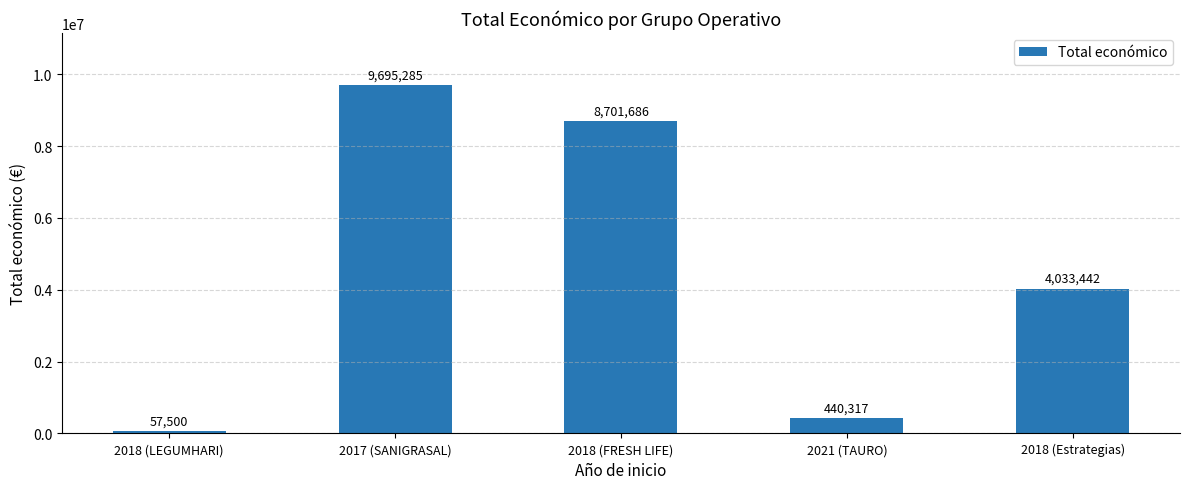

What is the difference between the values at 2018 (FRESH LIFE) and 2018 (Estrategias)?

4668244